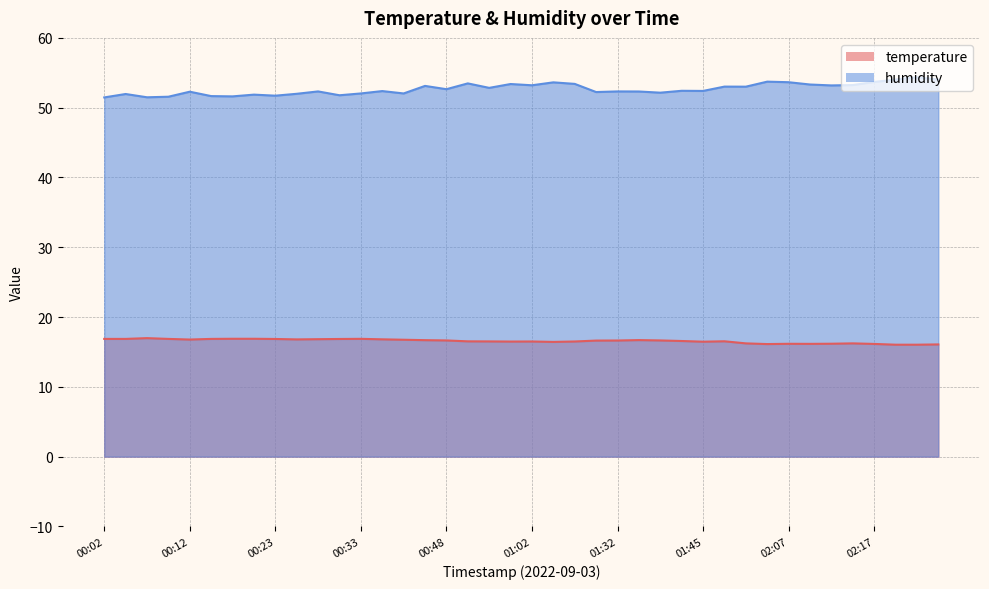

Which series has the largest total across all categories?

humidity